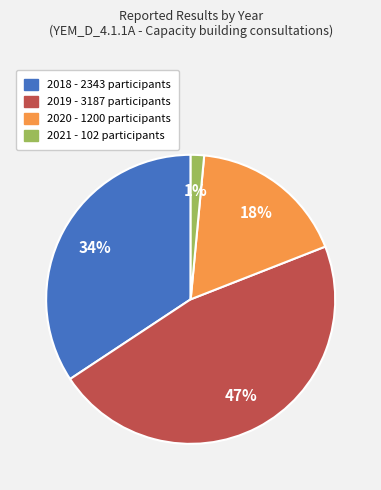

To the nearest percent, what is the average slice percentage?

25%